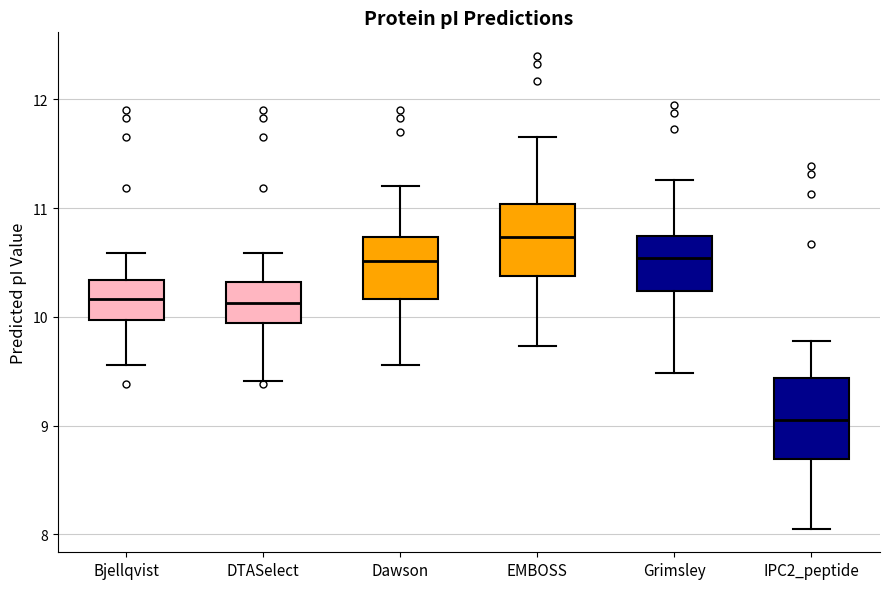

Where does the lower whisker of the box for Dawson end on the y-axis? The values are not printed on the chart, so give them approximately, as read against the axis.

9.6